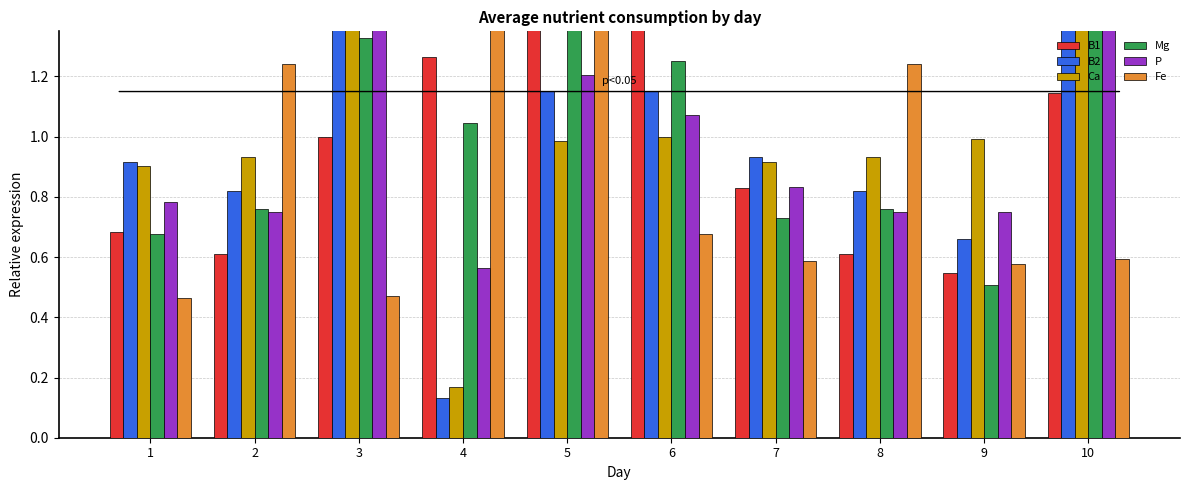

Are the bars grouped side by side (vs. stacked)?

Yes